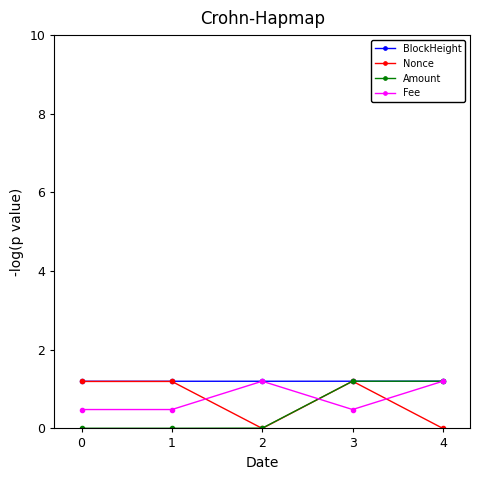

The Fee series shows 0.5 at 1. True or false?

True